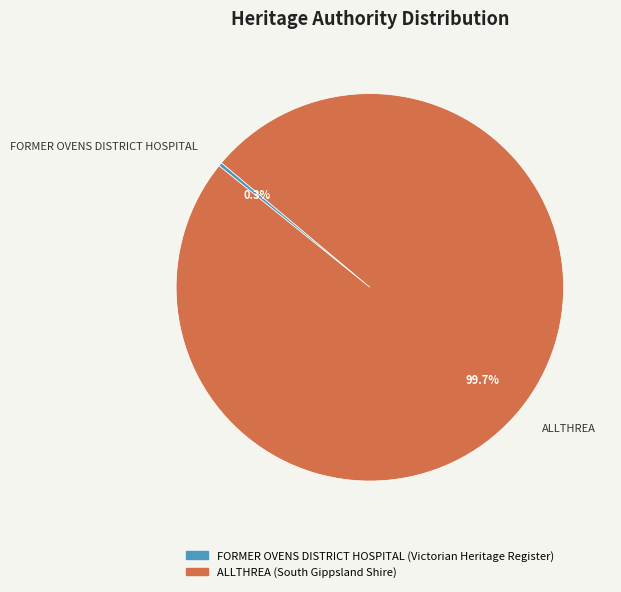

To the nearest percent, what portion does ALLTHREA represent?

100%